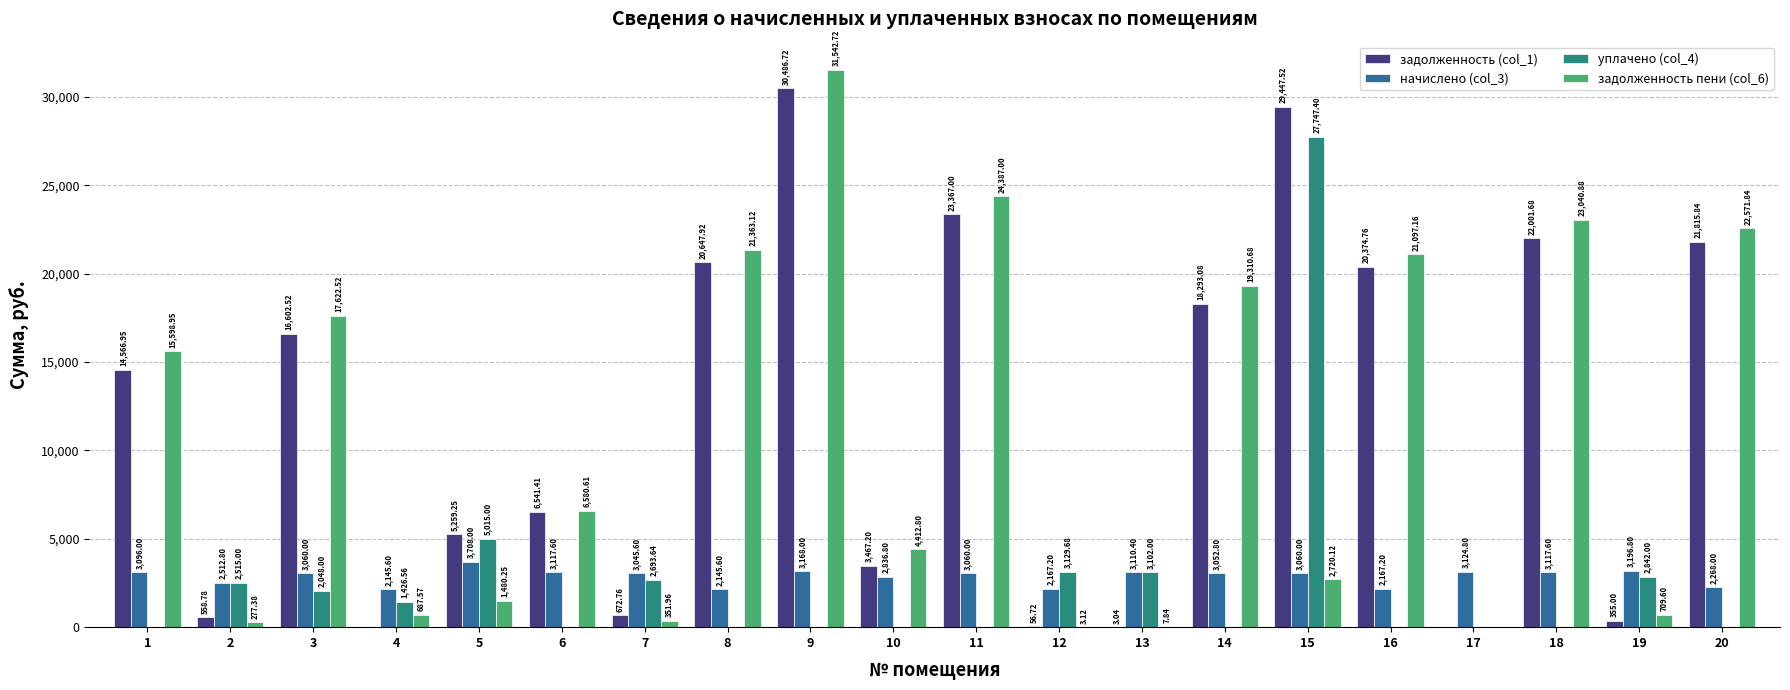

What is the sum of all уплачено (col_4) values?

50519.3